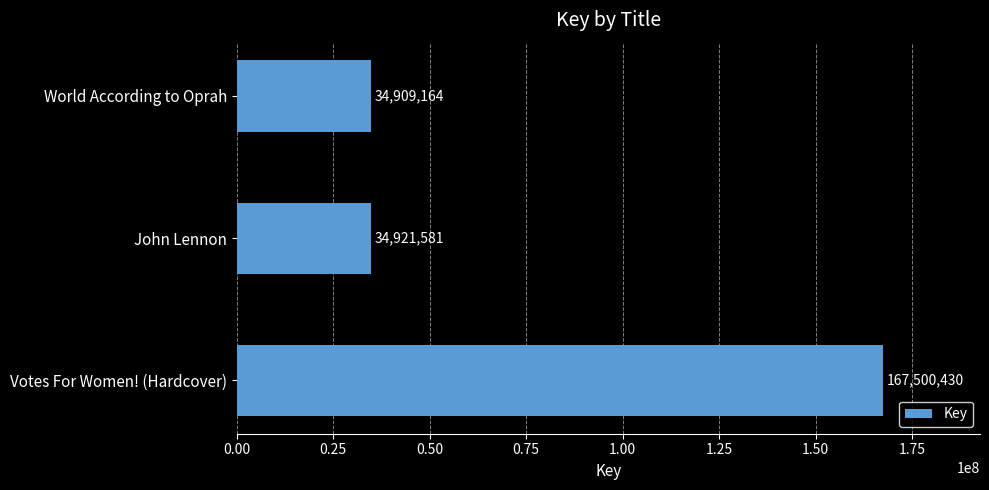

How many categories are shown in the chart?

3